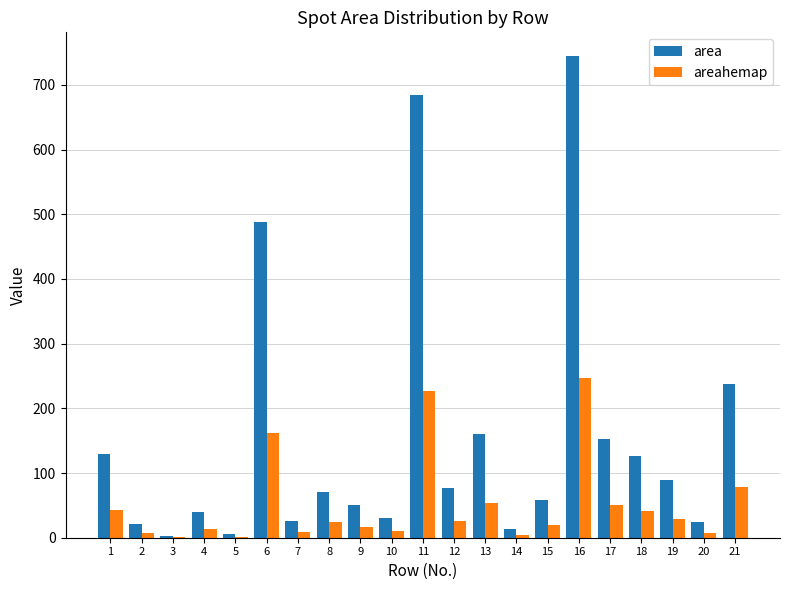

True or false: area has a value of 82.4 at 21.

False